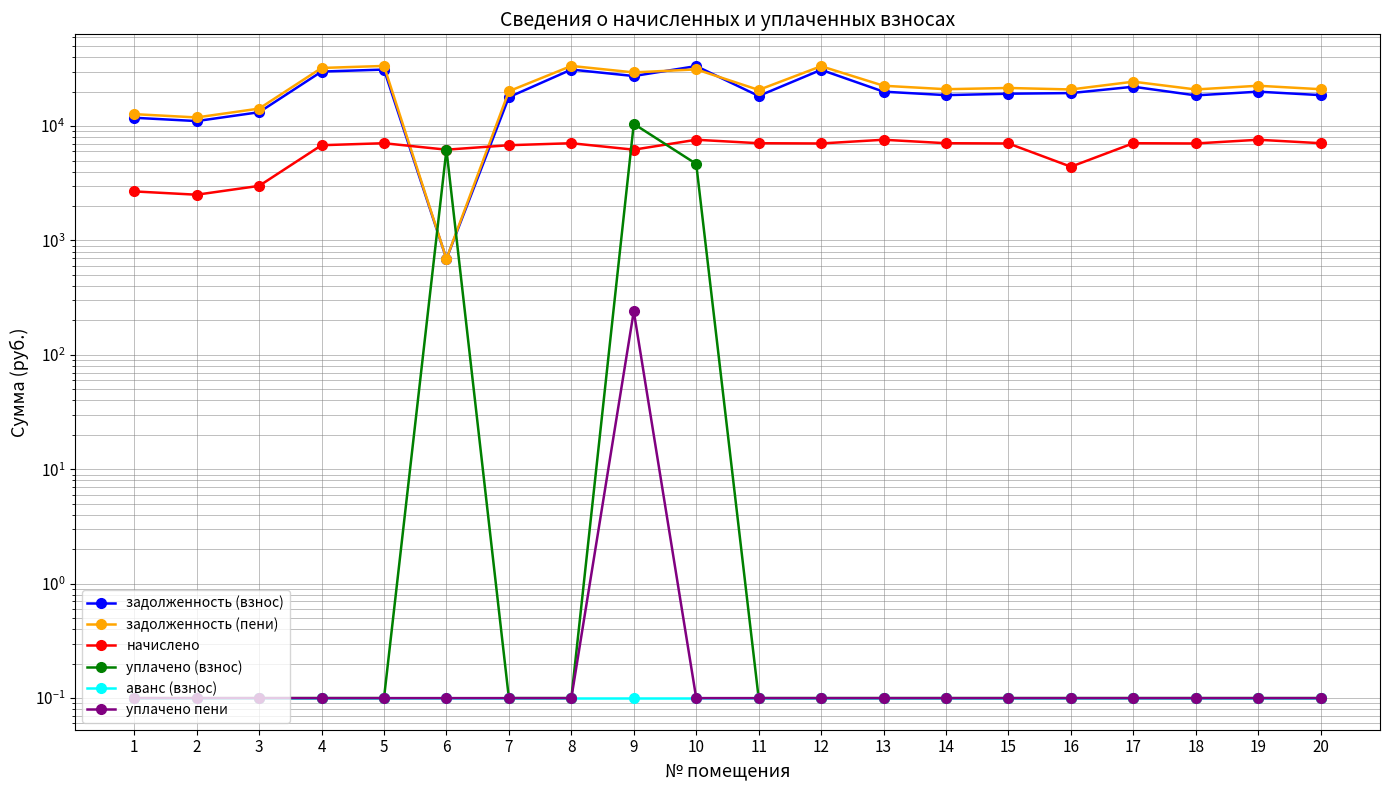

Reading left to right, list all the values displayed in this chart.

задолженность (взнос): 11824.5	11063.6	13219.3	29957.5	31193.8	691.2	17907.8	31193.8	27389.7	33444.6	18338.0	31035.3	19992.2	18646.8	19188.4	19432.7	22082.8	18552.0	19992.2	18646.8
задолженность (пени): 12719.7	11901.2	14220.1	32225.5	33555.4	691.2	20175.8	33555.4	29463.3	31306.6	20699.6	33384.9	22524.2	21008.4	21538.0	20903.9	24444.4	20901.7	22524.2	21008.4
начислено: 2685.6	2512.8	3002.4	6804.0	7084.8	6220.8	6804.0	7084.8	6220.8	7596.0	7084.8	7048.8	7596.0	7084.8	7048.8	4413.6	7084.8	7048.8	7596.0	7084.8
уплачено (взнос): 0.1	0.1	0.1	0.1	0.1	6220.8	0.1	0.1	10455.3	4670.0	0.1	0.1	0.1	0.1	0.1	0.1	0.1	0.1	0.1	0.1
аванс (взнос): 0.1	0.1	0.1	0.1	0.1	0.1	0.1	0.1	0.1	0.1	0.1	0.1	0.1	0.1	0.1	0.1	0.1	0.1	0.1	0.1
уплачено пени: 0.1	0.1	0.1	0.1	0.1	0.1	0.1	0.1	240.6	0.1	0.1	0.1	0.1	0.1	0.1	0.1	0.1	0.1	0.1	0.1